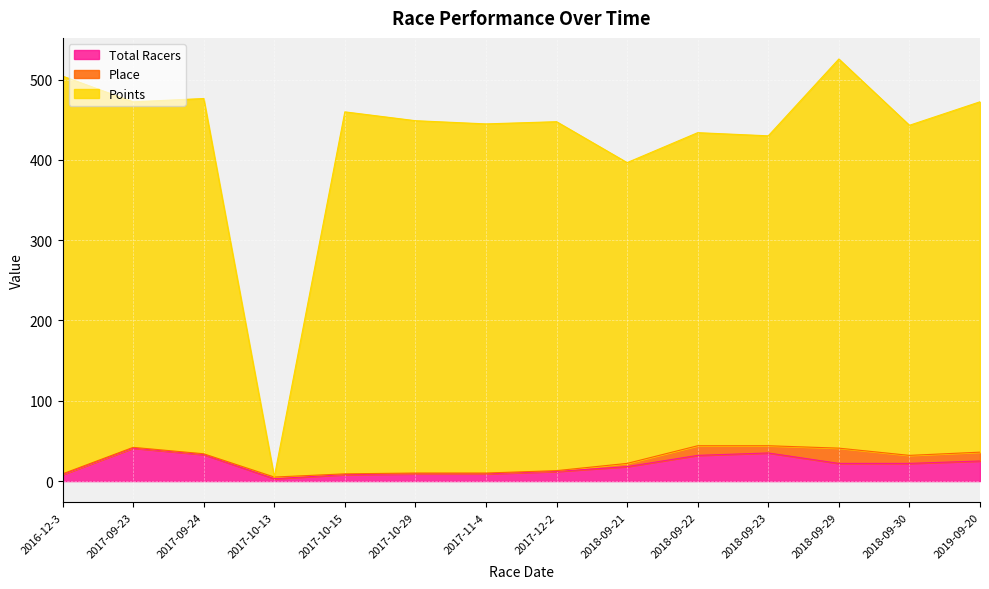

What is the difference between the maximum and minimum values in the Points series?

520.7